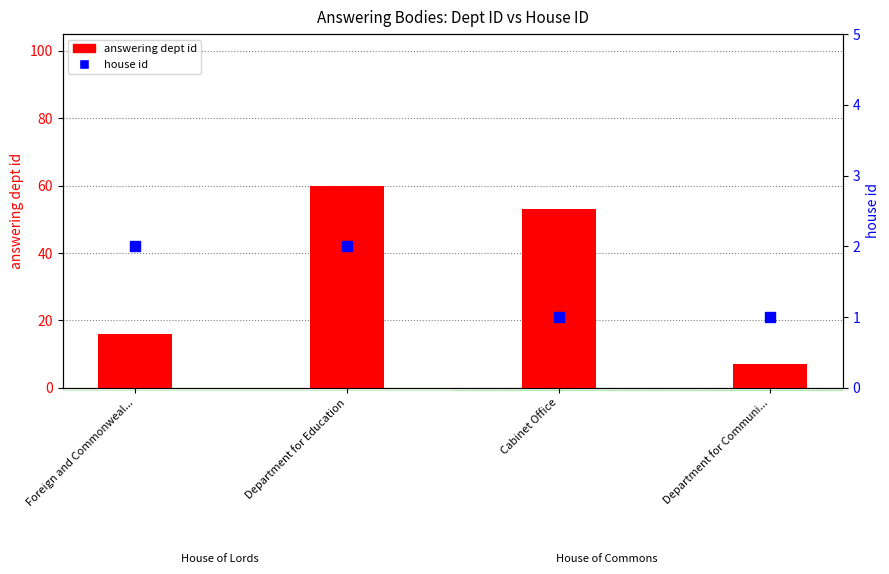

Approximately how many times larger is the value at Cabinet Office compared to Foreign and Commonweal...?

3.3